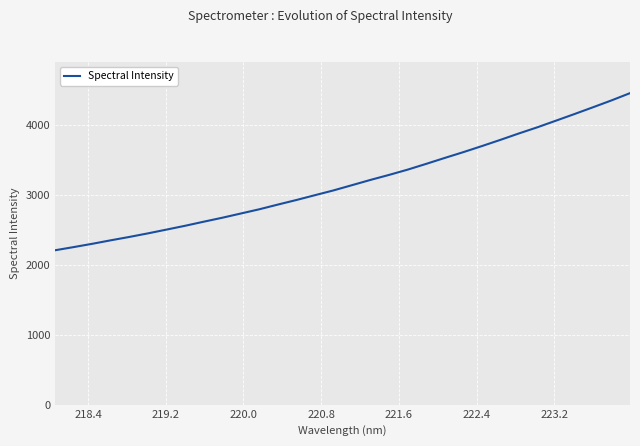

True or false: there are more than 2 points higher than both neighbors.

False